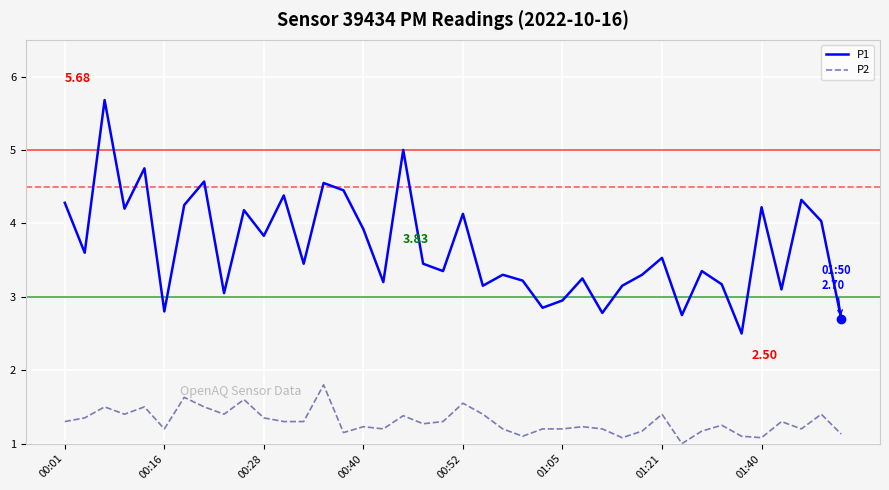

List the series in order of their overall mean, highest first.

P1, P2